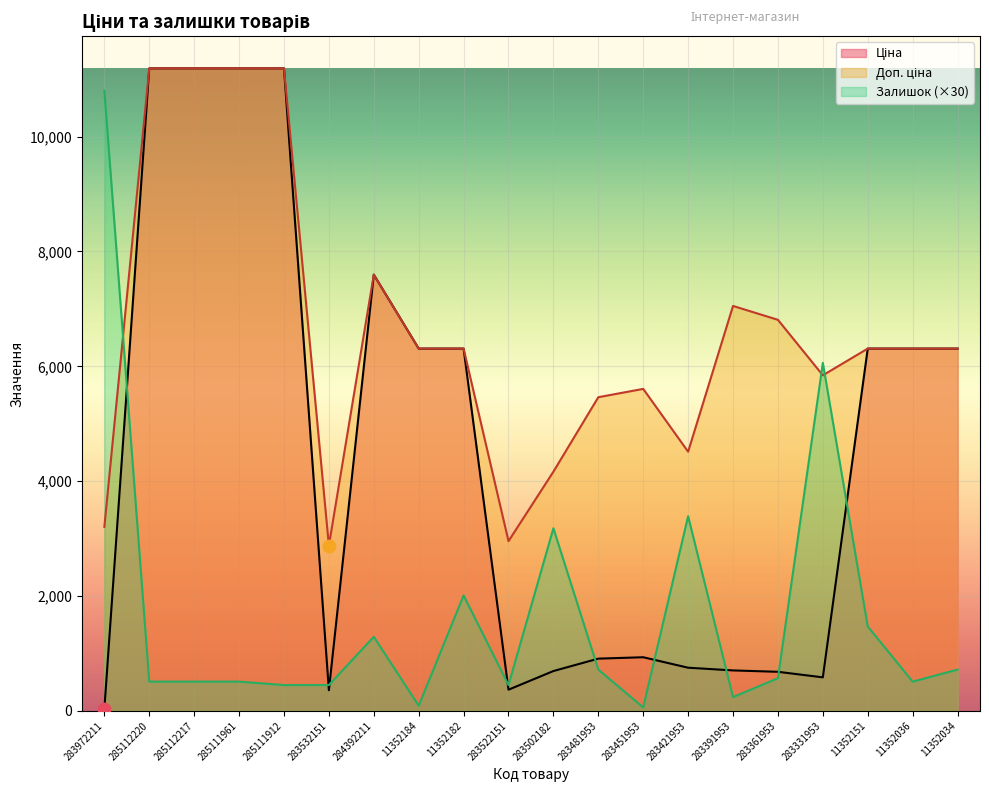

What are all the series names shown in the legend?

Ціна, Доп. ціна, Залишок